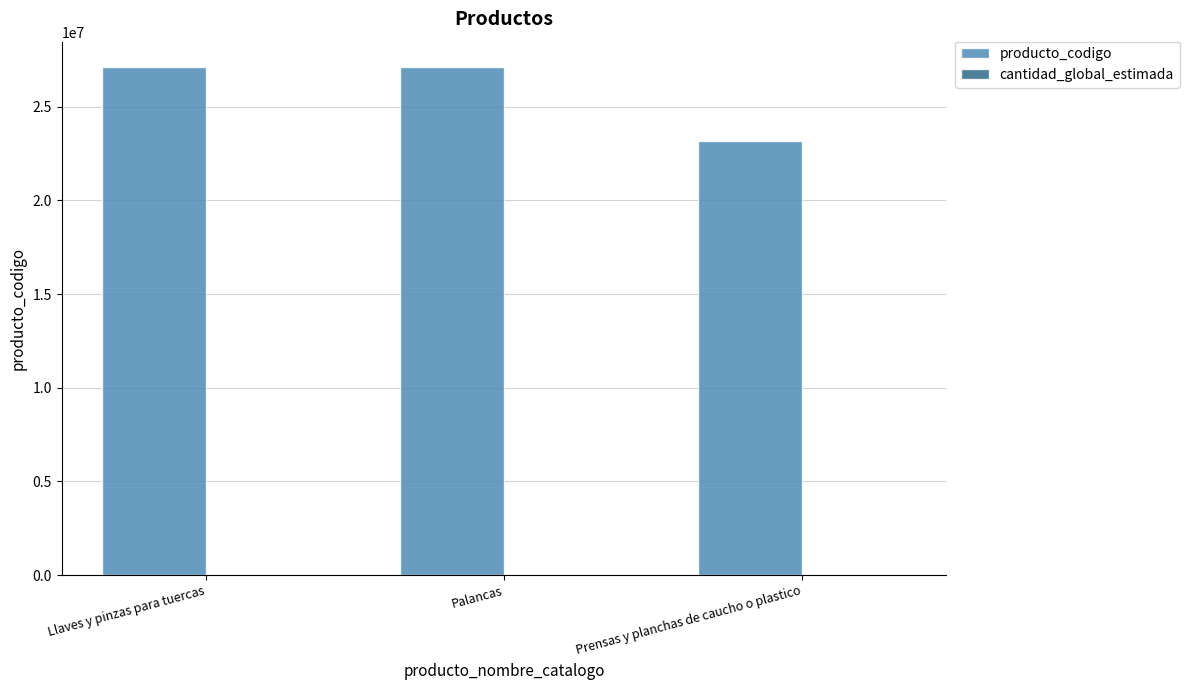

Which series has the largest total across all categories?

producto_codigo